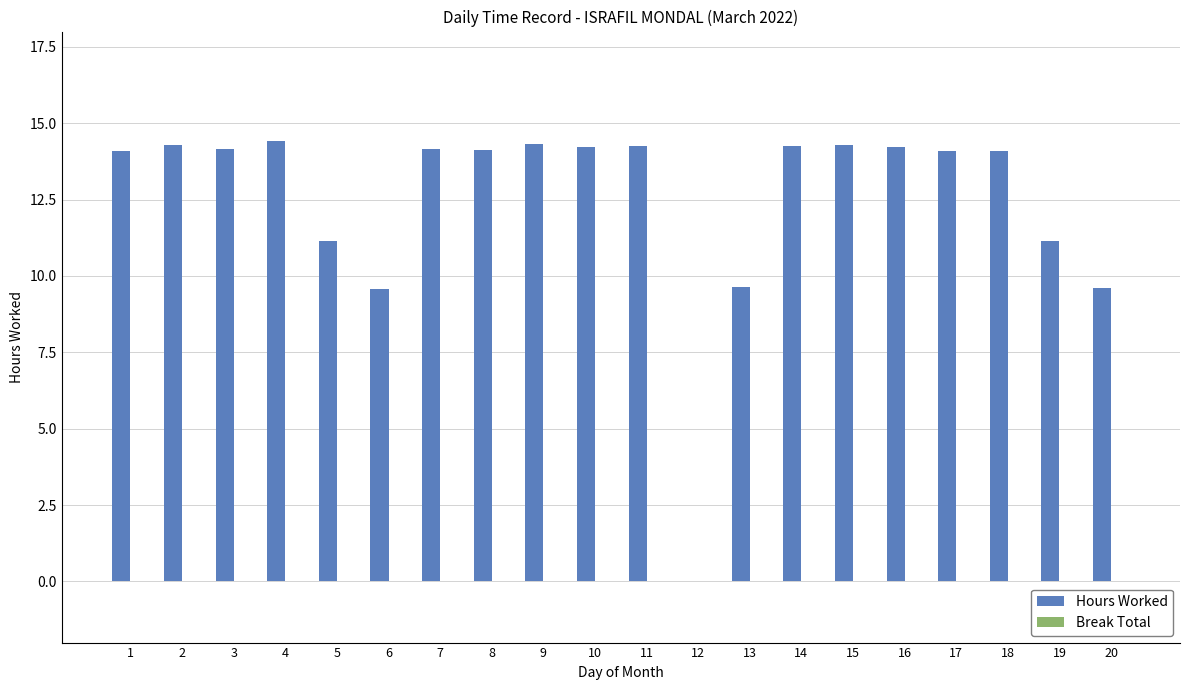

What is the sum of the values at 12 and 4?

14.4